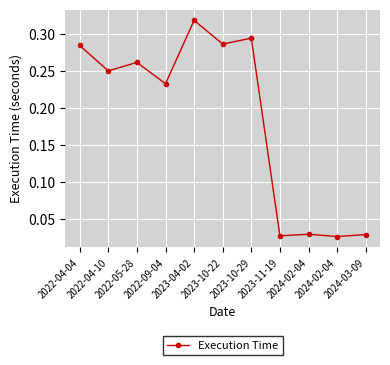

Reading left to right, what are all the values shown in this chart?

0.3	0.2	0.3	0.2	0.3	0.3	0.3	0.0	0.0	0.0	0.0